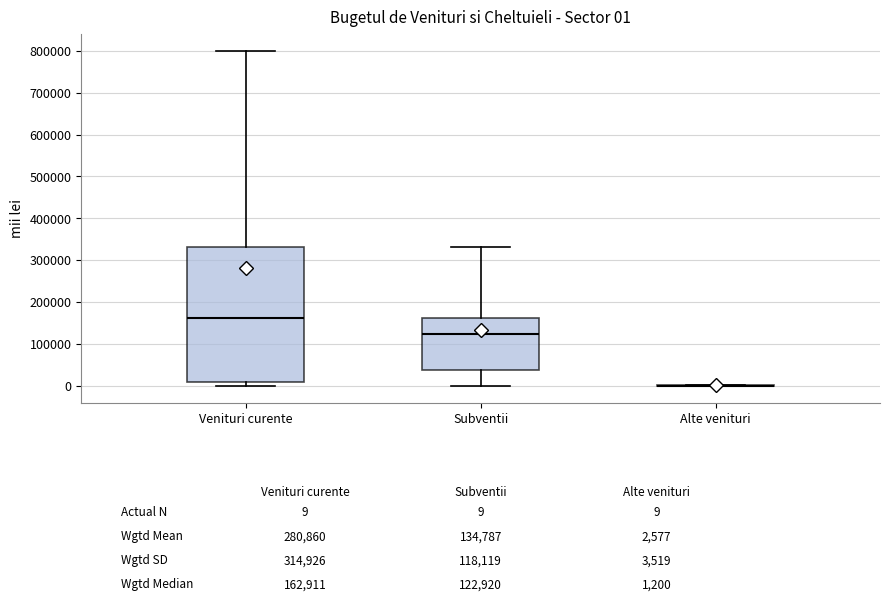

Which box is the tallest, from its lower edge to its upper edge?

Venituri curente